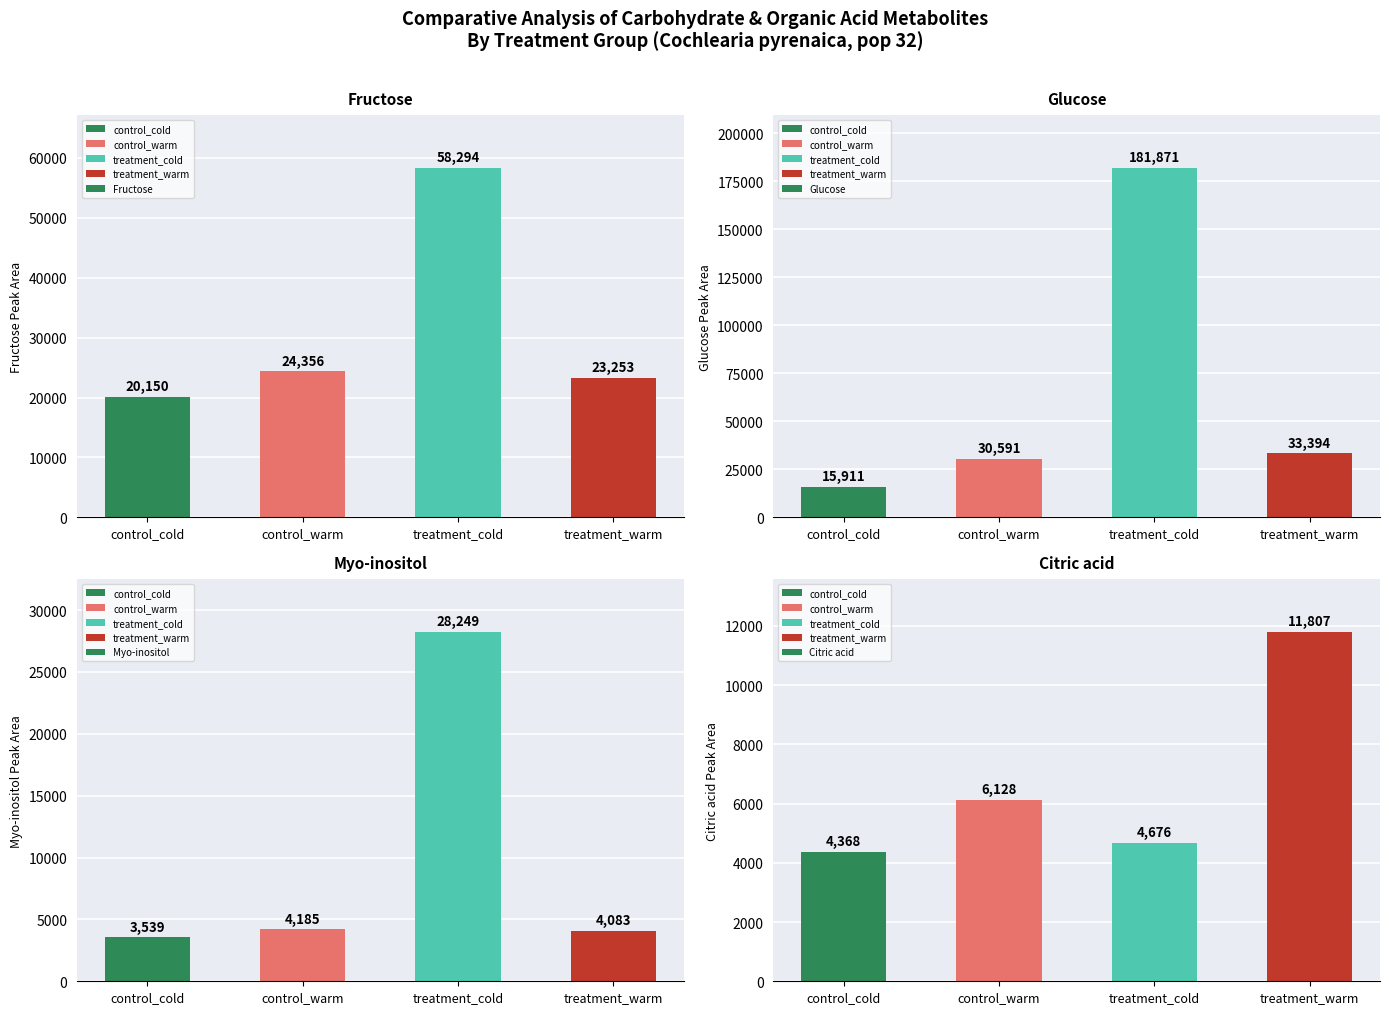

What is the value of the Citric acid bar at the 4th from the left?

11807